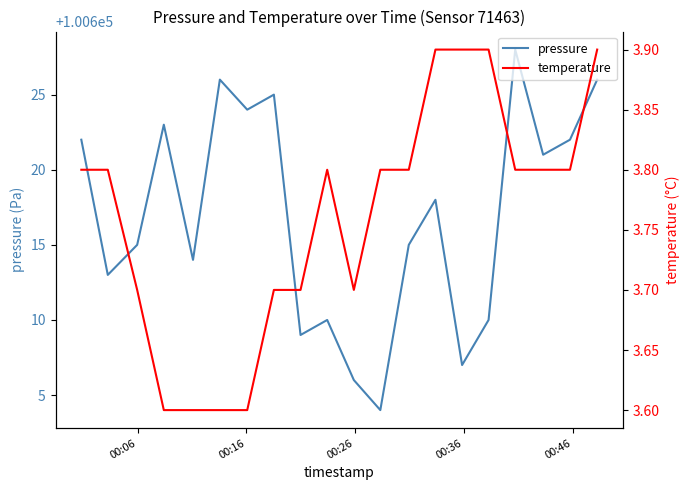

What are all the series names shown in the legend?

pressure, temperature